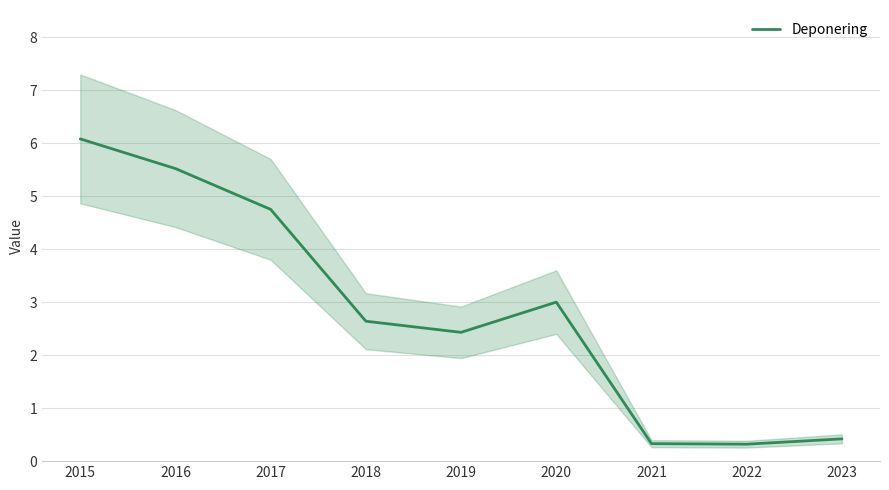

True or false: the data shows 0.3 at 2021.

True